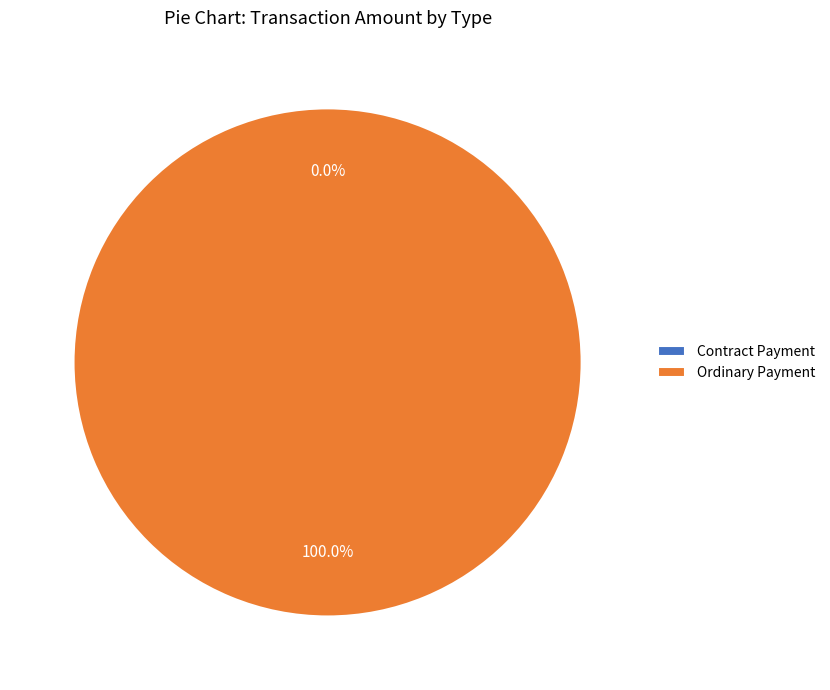

Which slice is the largest?

Ordinary Payment